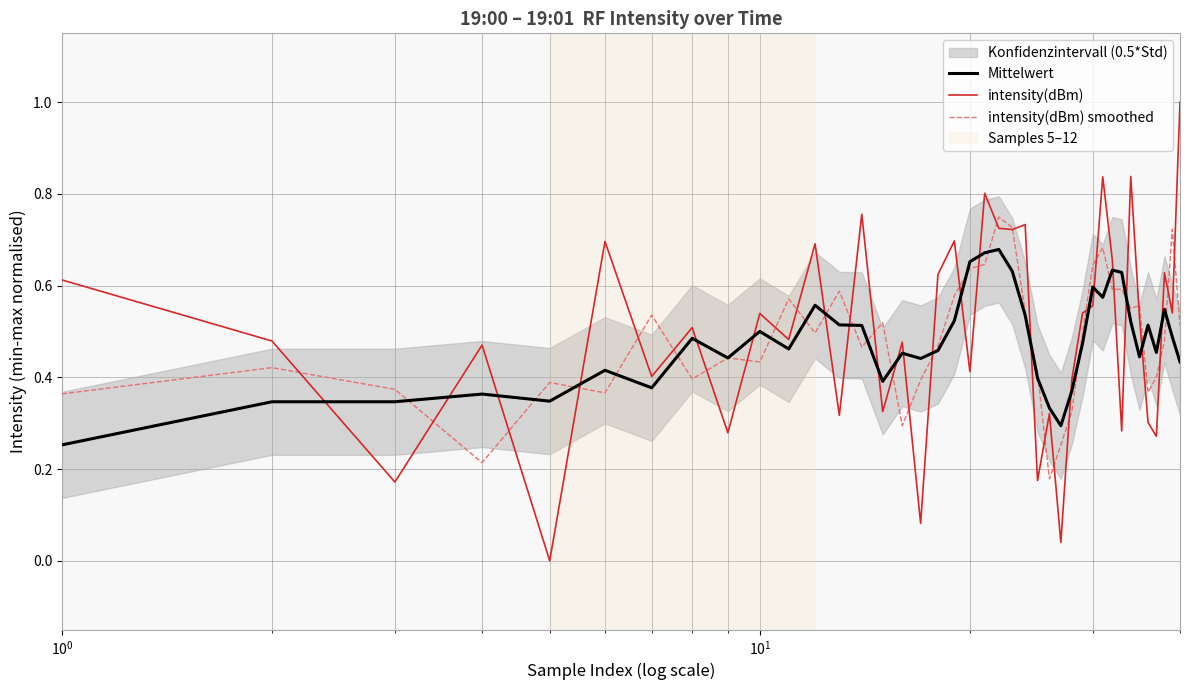

At how many categories does at least one series exceed 0?

40